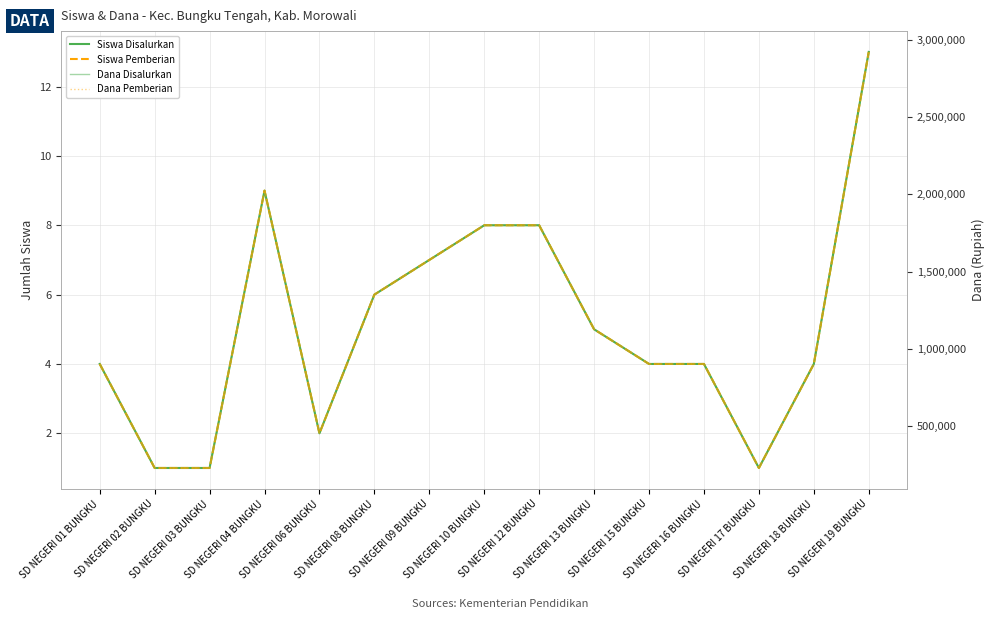

Where does the Siswa Pemberian series first go above 4?

SD NEGERI 04 BUNGKU